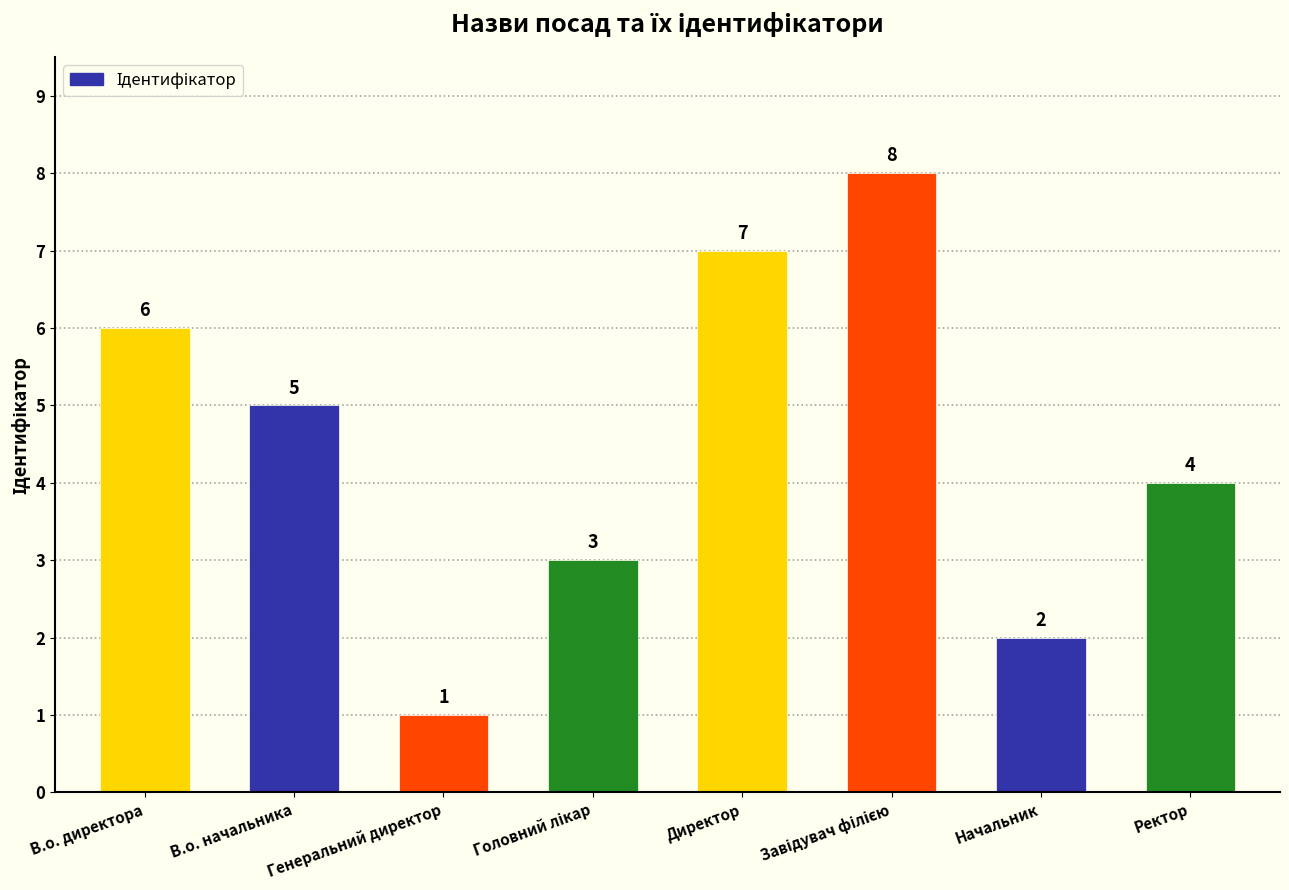

What is the greatest value displayed?

8